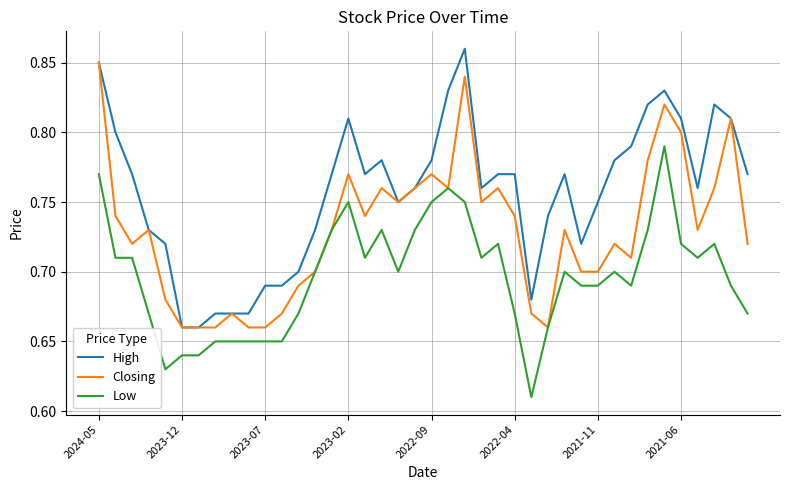

What is the sum of all Low values?

27.9